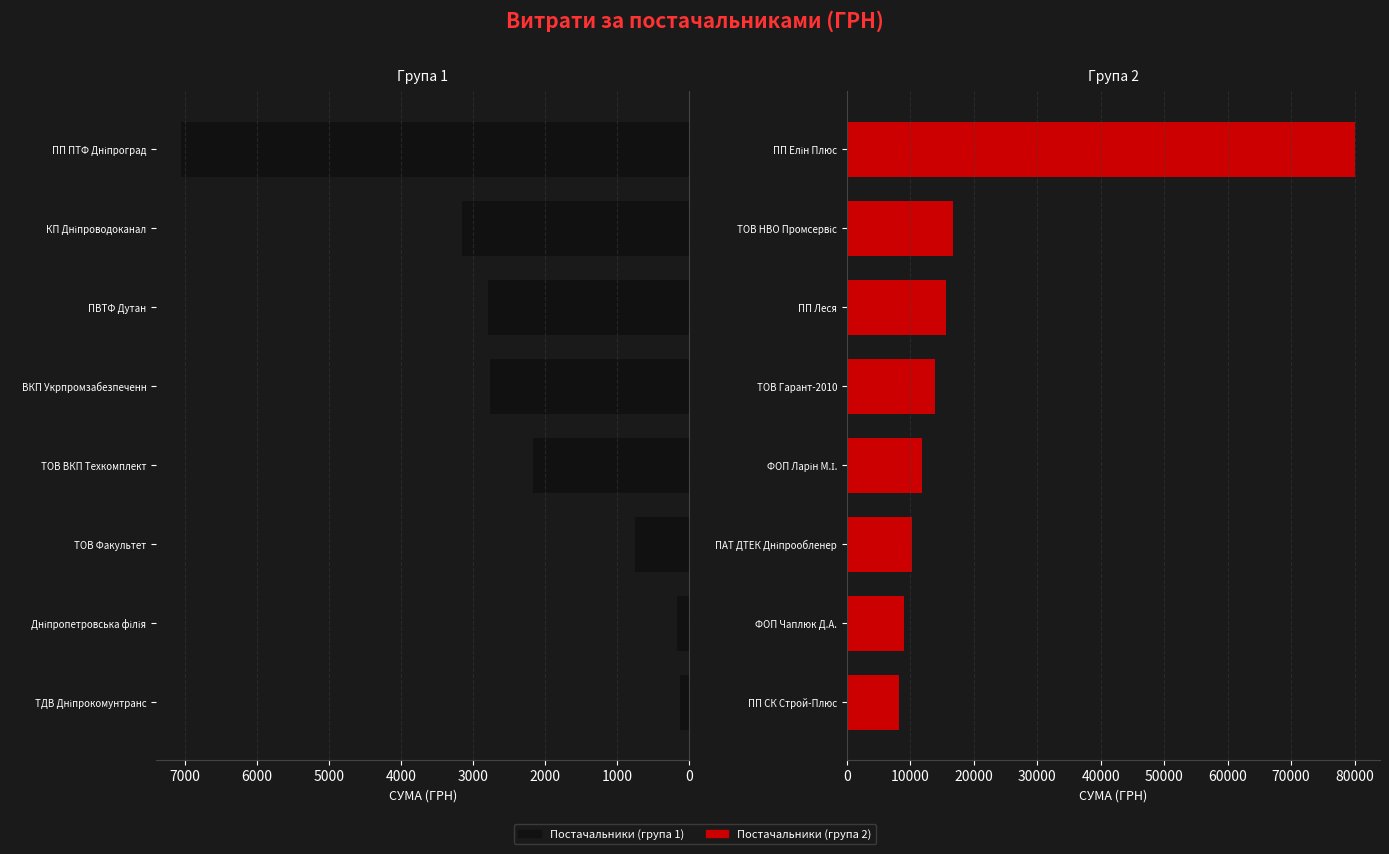

How many values in the Постачальники (група 2) series exceed 13899?

4